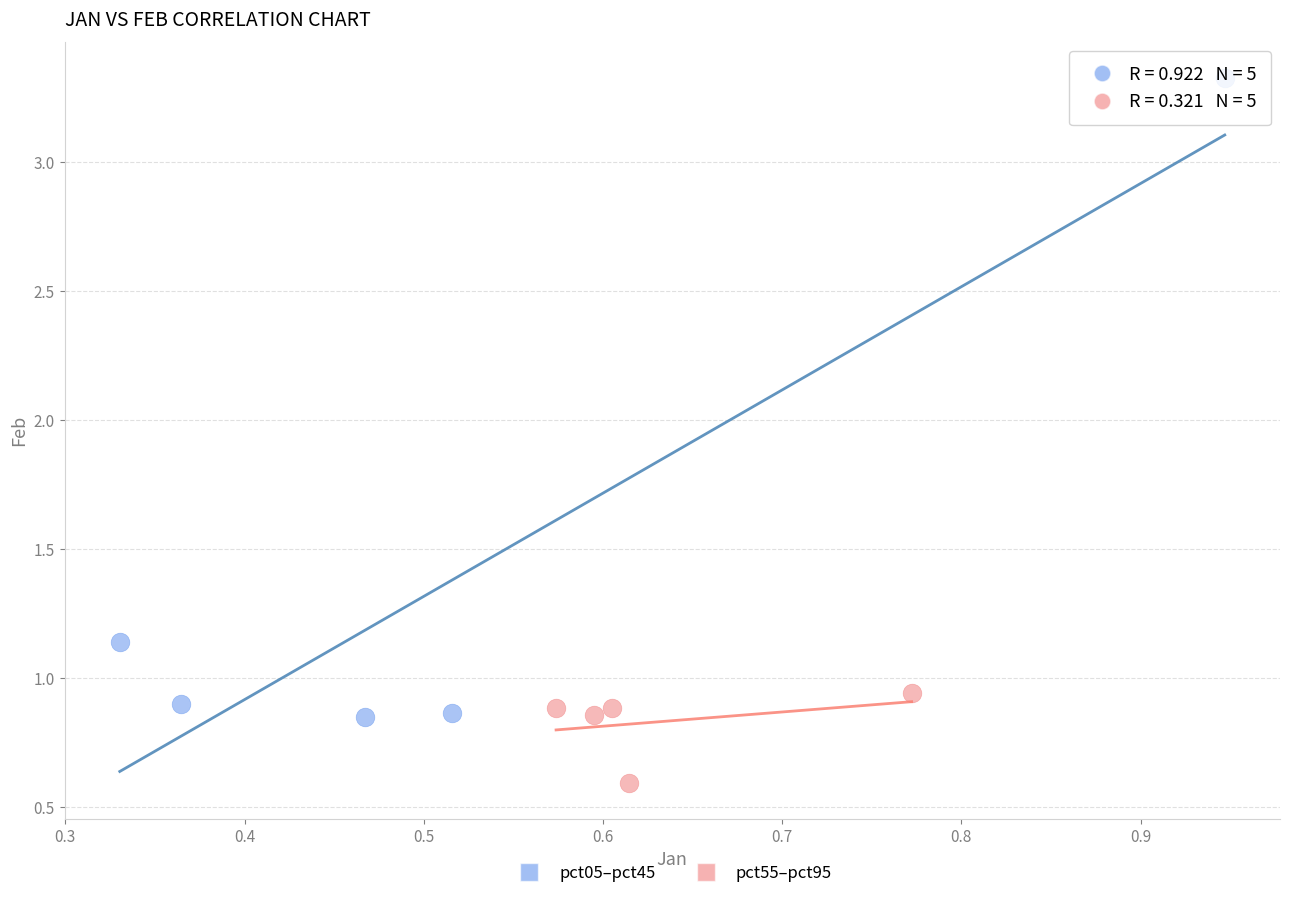

What are all the series names shown in the legend?

pct05–pct45, pct55–pct95